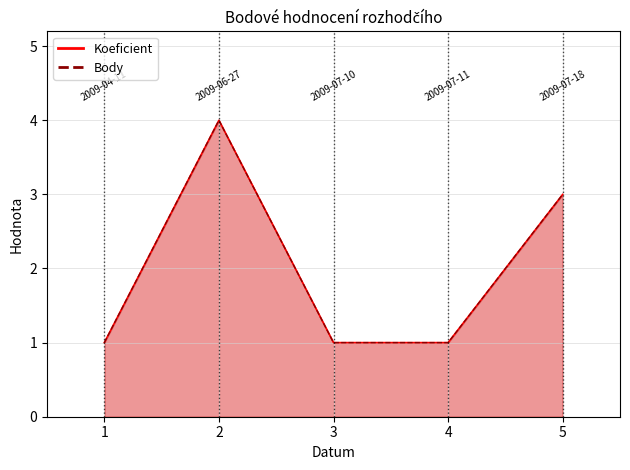

True or false: Body and Koeficient cross at least once.

False